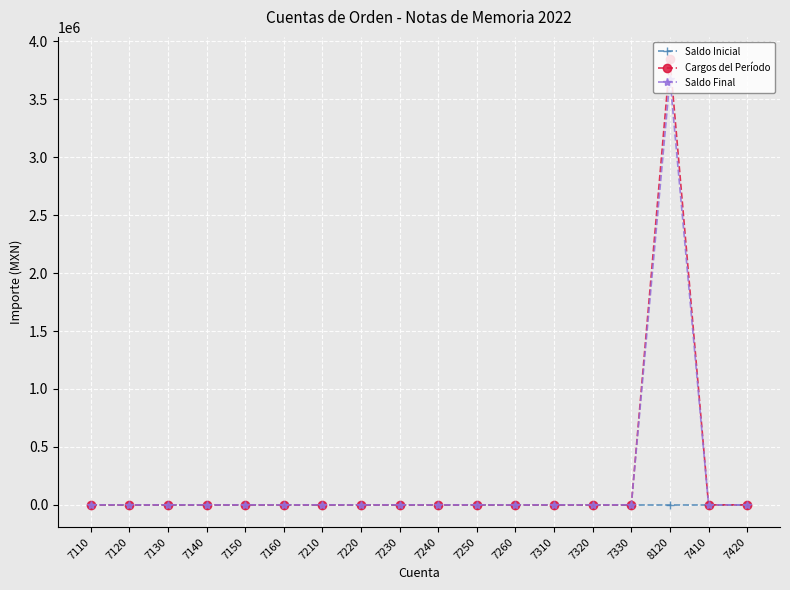

What position from the right is 7110?

18